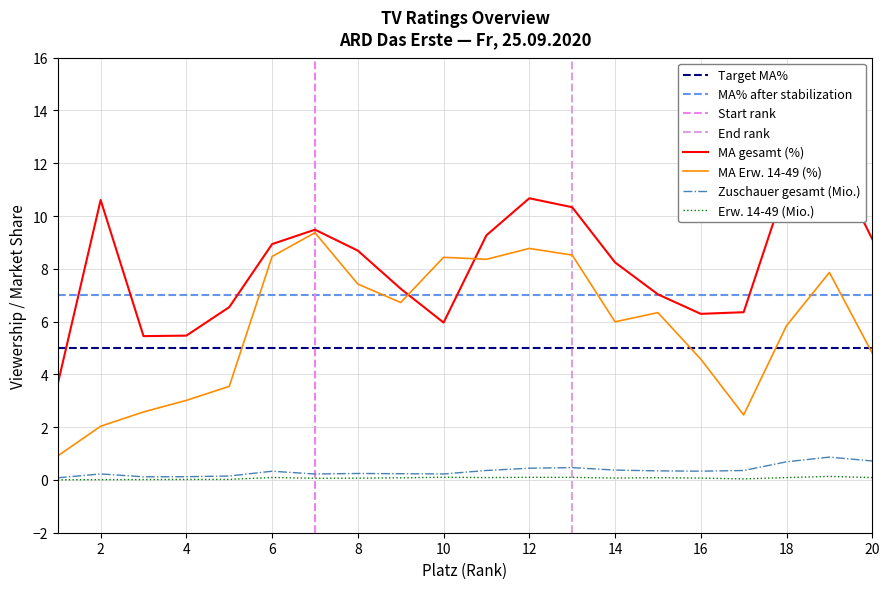

Is it true that MA gesamt (%) equals 11.1 at 9?

False